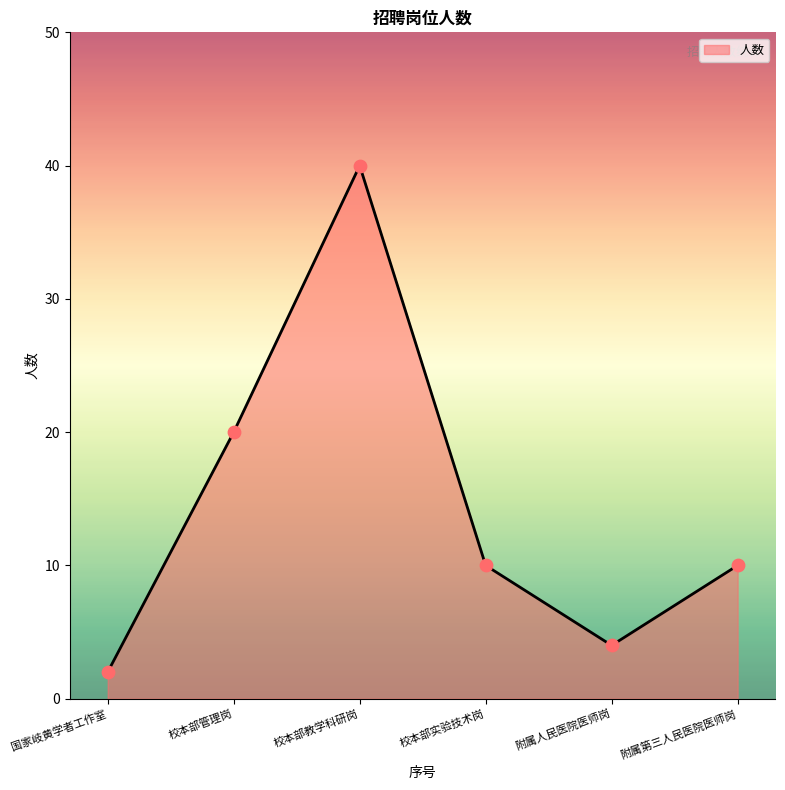

Approximately how many times larger is the value at 附属人民医院医师岗 compared to 国家岐黄学者工作室?

2.0